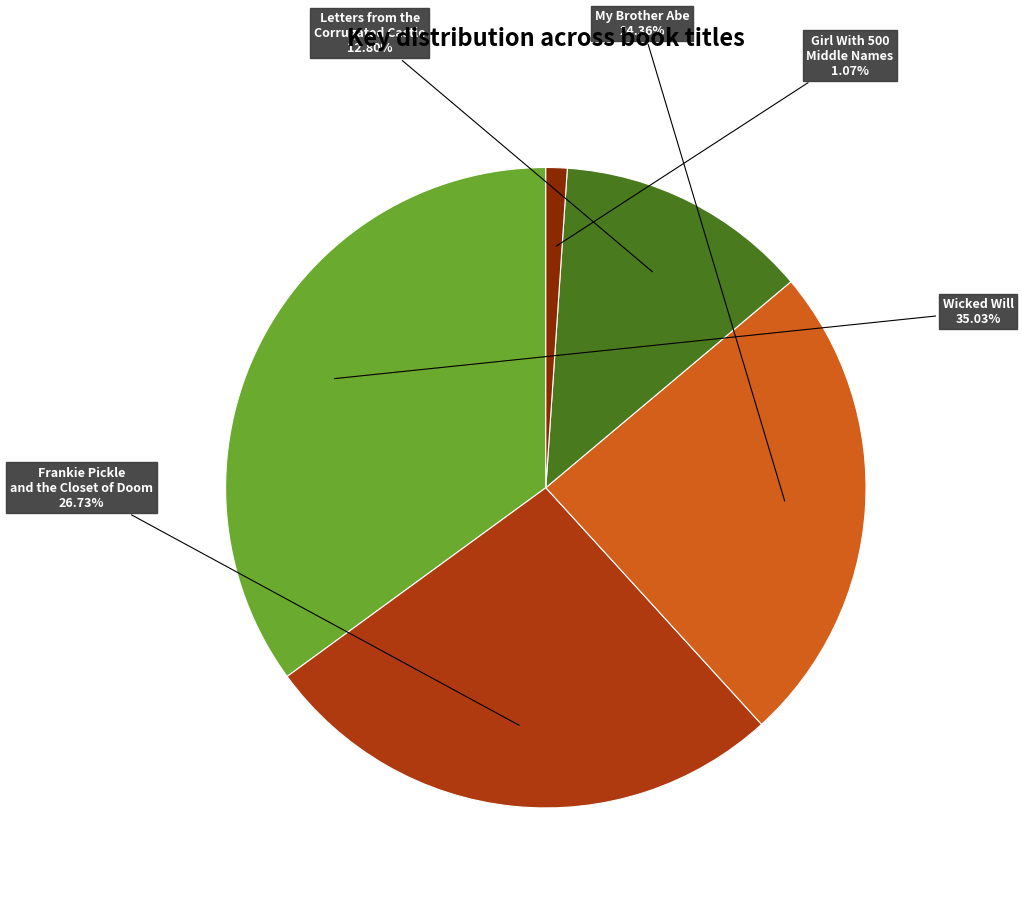

What is the ratio of the value at Girl With 500 Middle Names to the value at Letters from the Corrugated Castle?

0.1